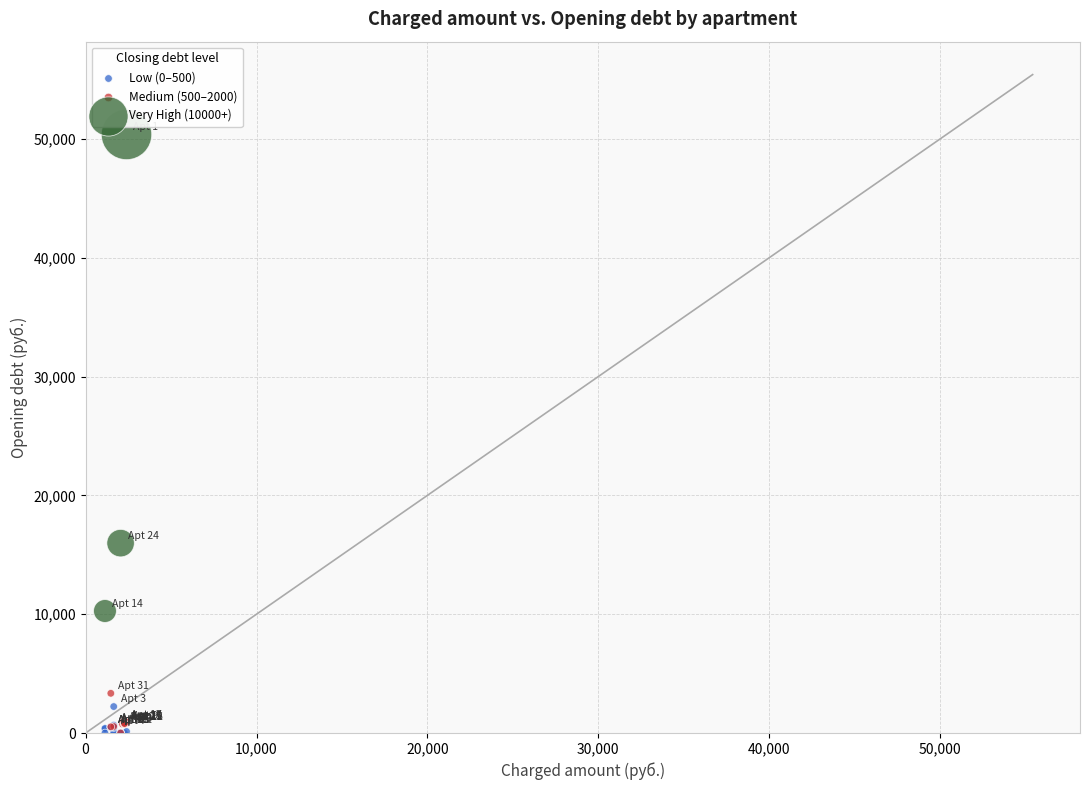

Which series has the widest spread of Y values?

Very High (10000+)